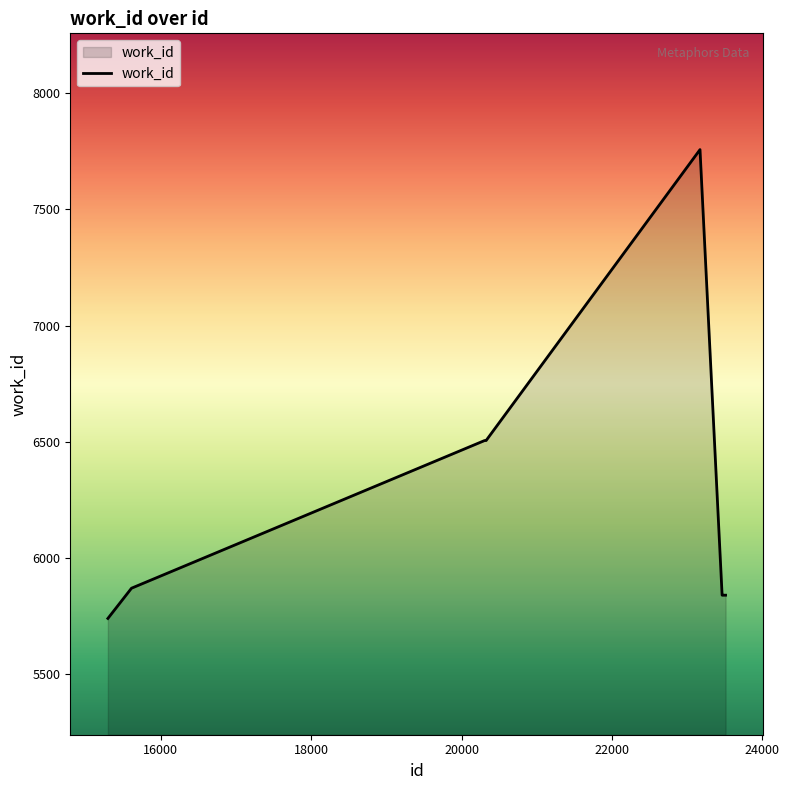

What is the greatest value displayed?

7757